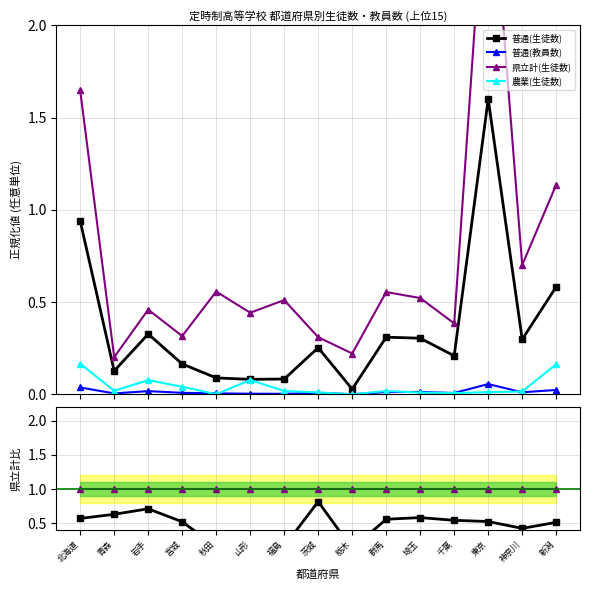

At 岩手, list the series in order from smallest to largest.

普通(教員数), 農業(生徒数), 普通(生徒数), 県立計(生徒数)